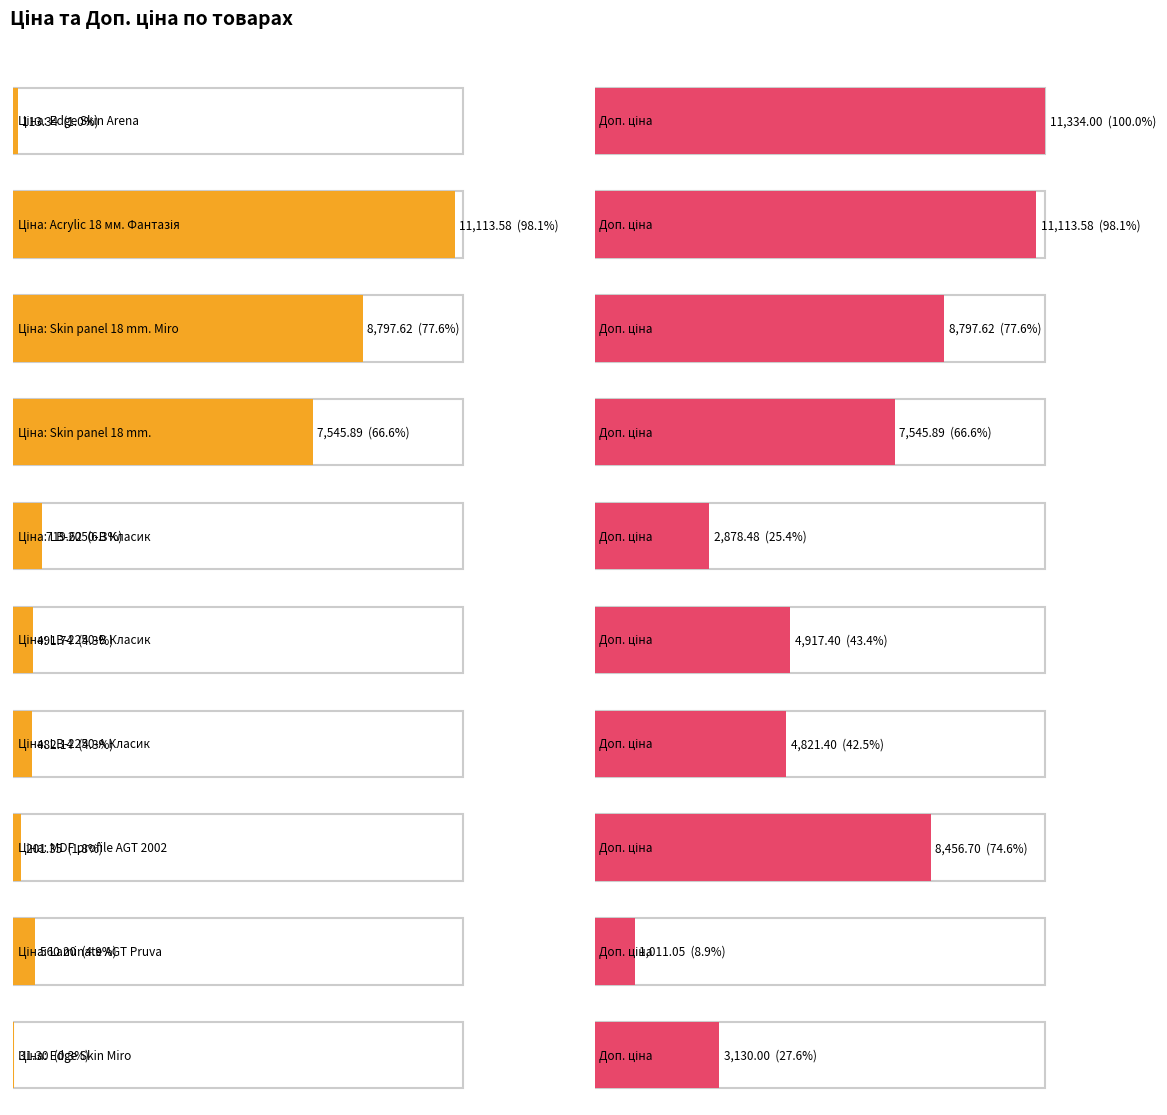

At LB-2250-А Класик, list the series in order from largest to smallest.

Доп. ціна, Ціна